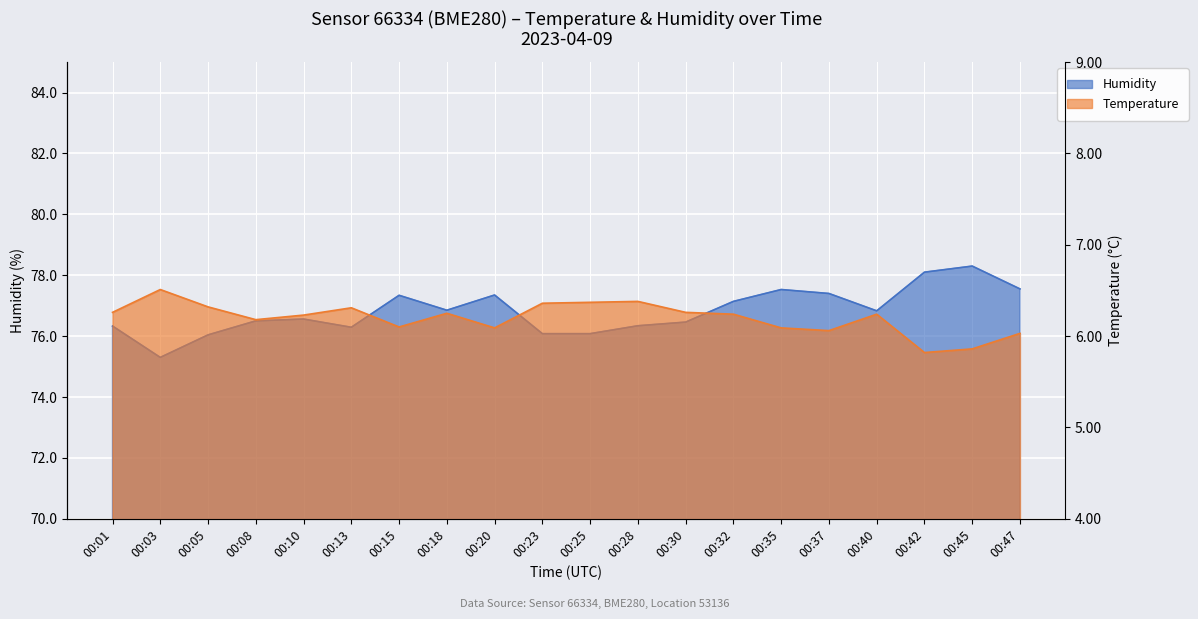

What is the difference between the maximum and minimum values in the humidity series?

3.0